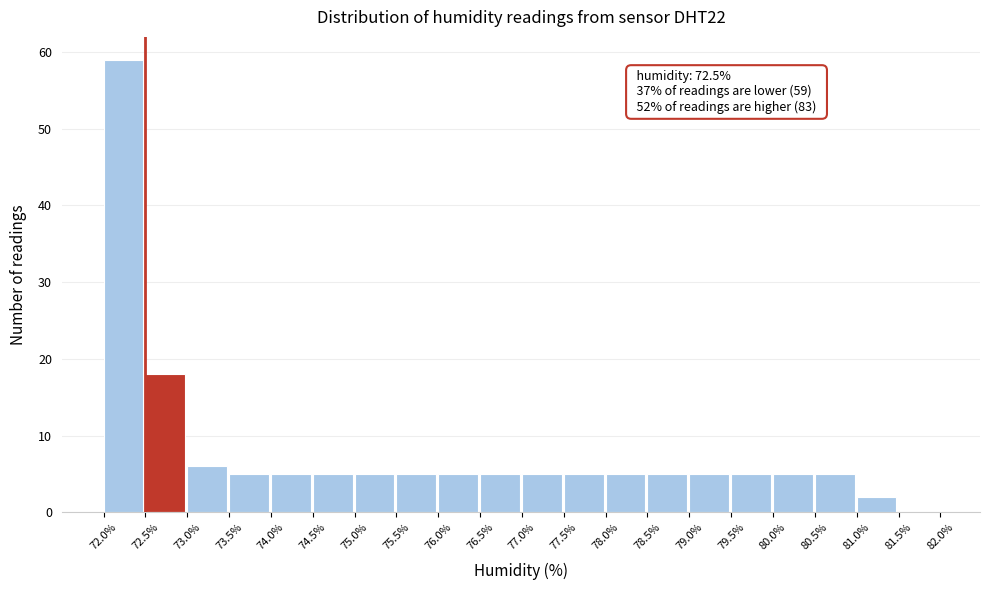

Over which range of the x-axis is the bar tallest?

72.0% to 72.5%